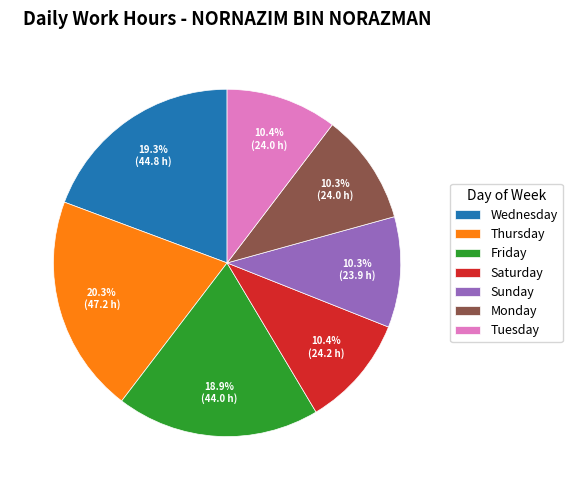

Do Tuesday and Sunday together represent more than half of the pie?

No